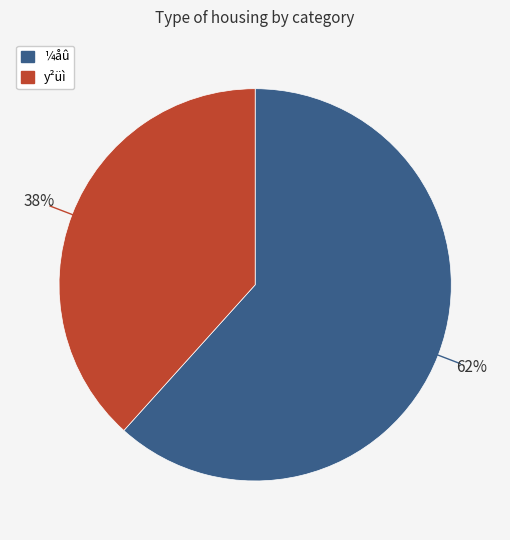

Is there a majority slice in this chart?

Yes